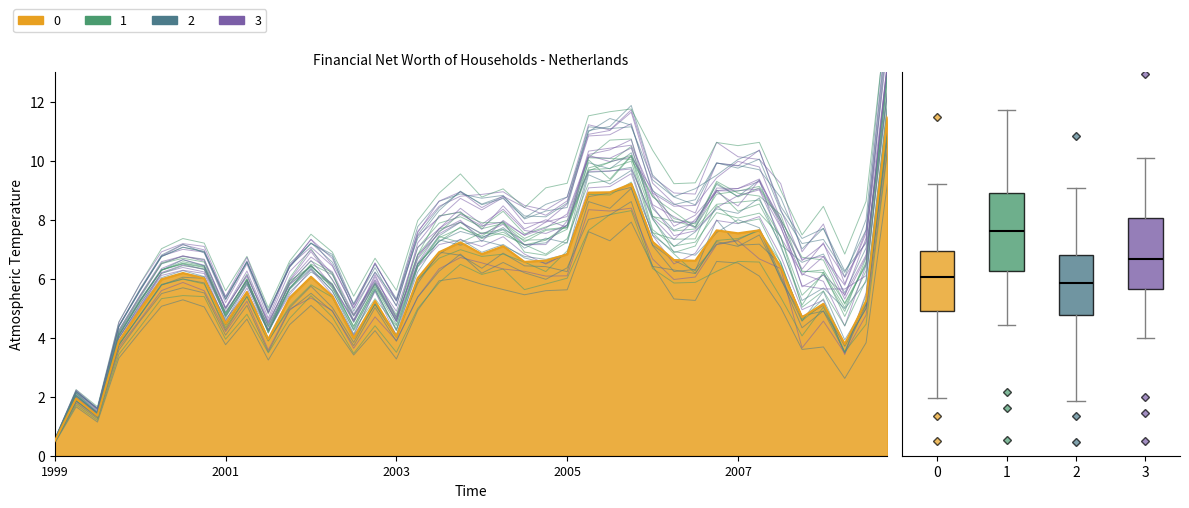

What value does the data have at 1999-Q2?

1.9